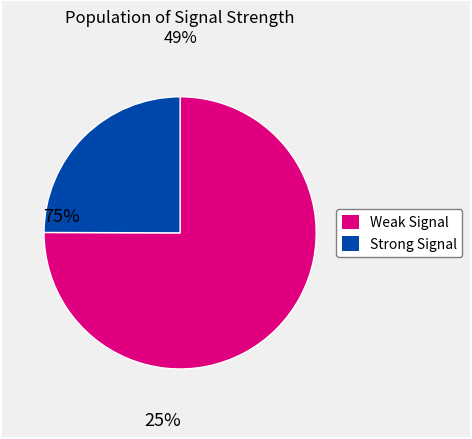

Is there any slice that represents more than half of the pie?

Yes